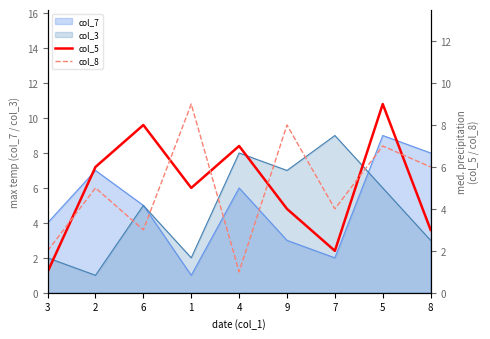

True or false: col_5 has more than 2 interior local peaks.

True